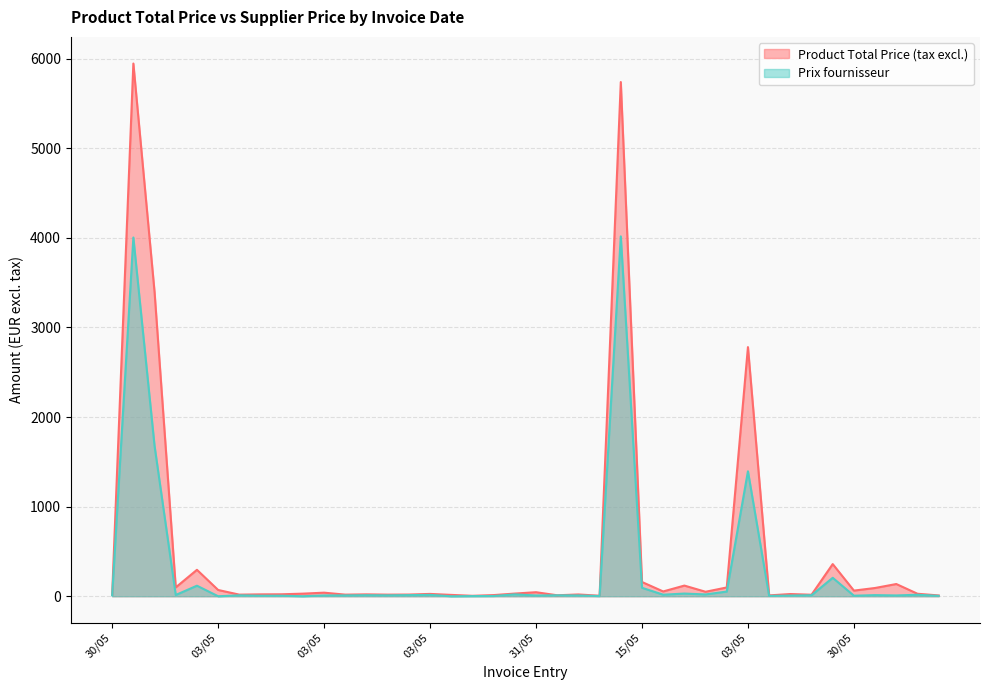

What is the difference between the maximum and minimum values in the Product Total Price (tax excl.) series?

5941.6